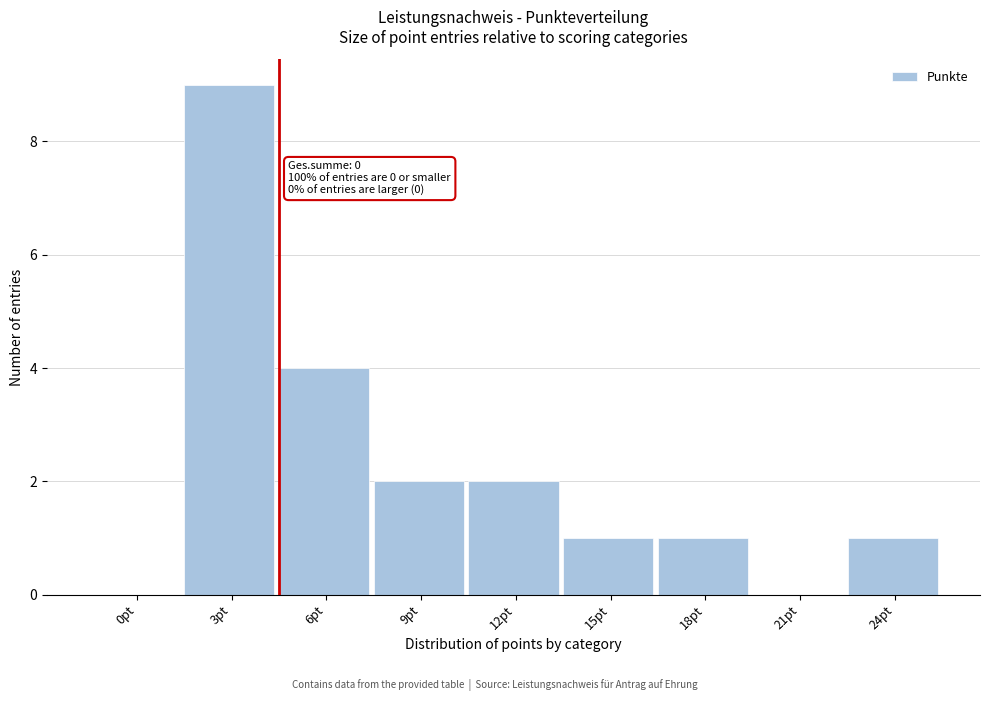

Reading left to right, what are all the values shown in this chart?

0pt=0	3pt=9	6pt=4	9pt=2	12pt=2	15pt=1	18pt=1	21pt=0	24pt=1